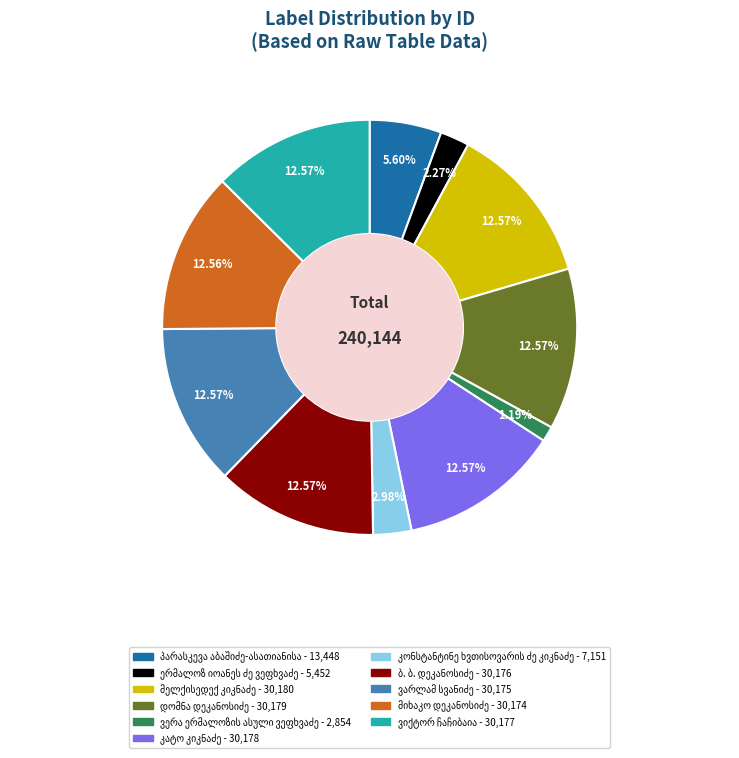

Is there a majority slice in this chart?

No